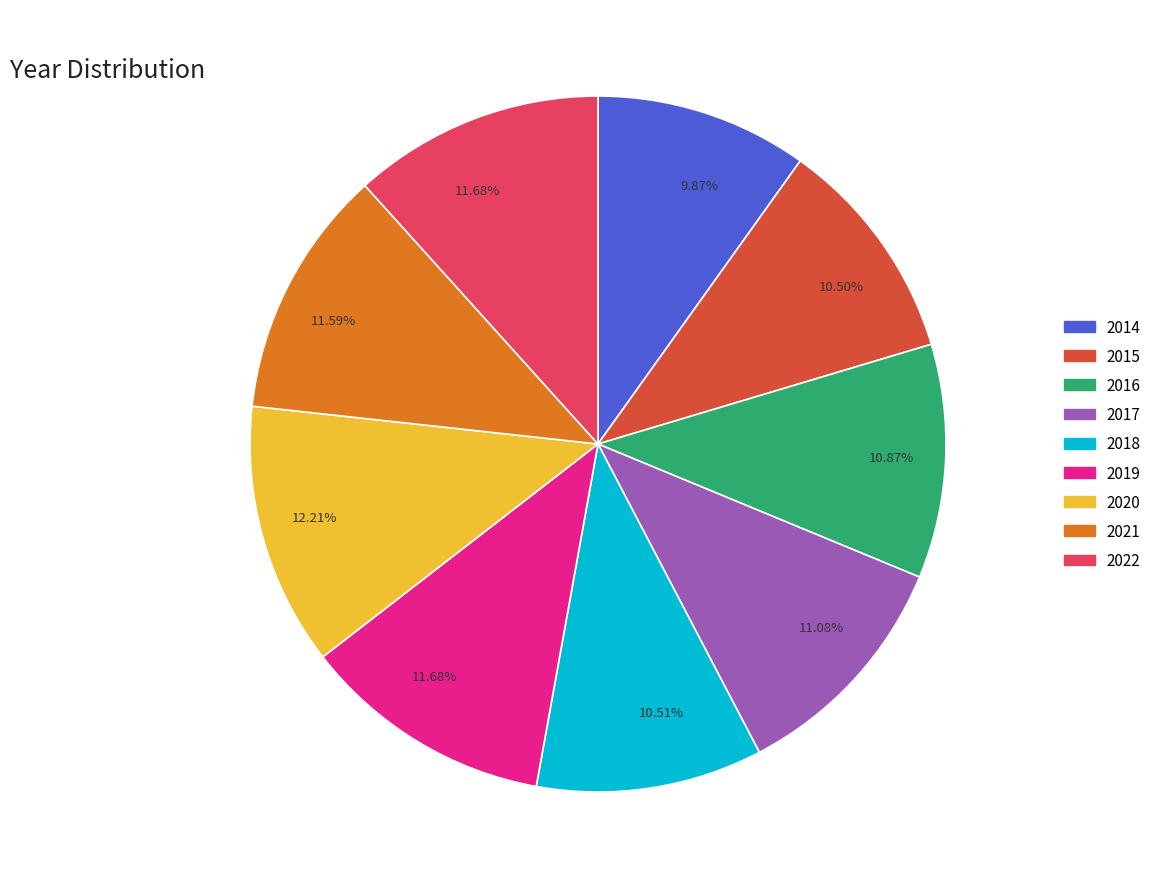

To the nearest percent, what is the difference between the 2015 and 2017 slice percentages?

1%